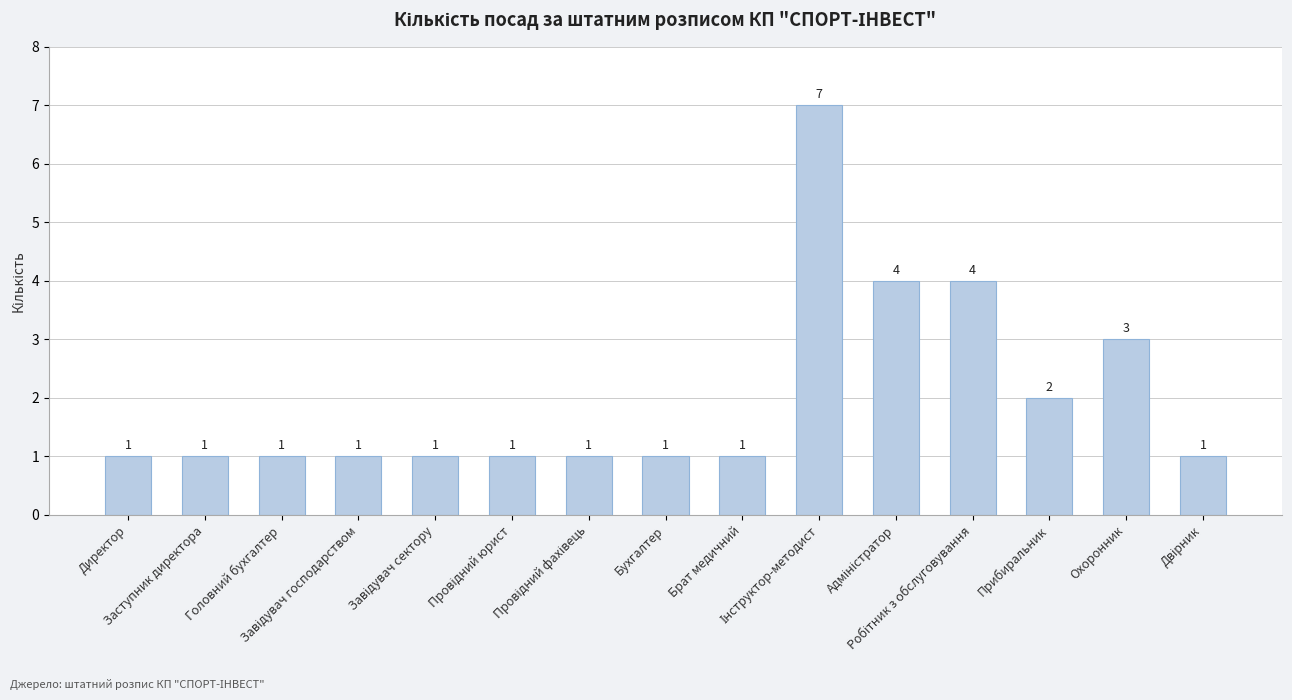

What is the value of the 4th bar from the left?

1